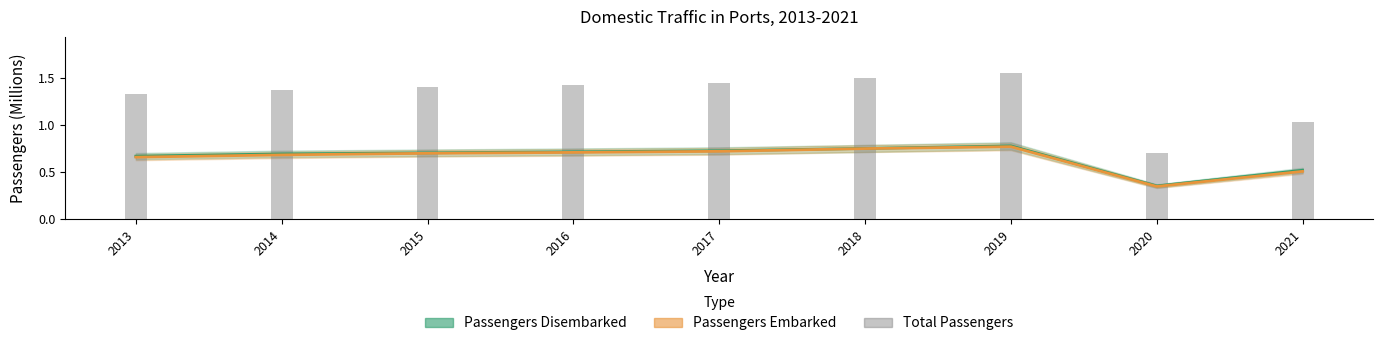

Rank the categories by Passengers Disembarked value from highest to lowest.

2019, 2018, 2017, 2016, 2015, 2014, 2013, 2021, 2020